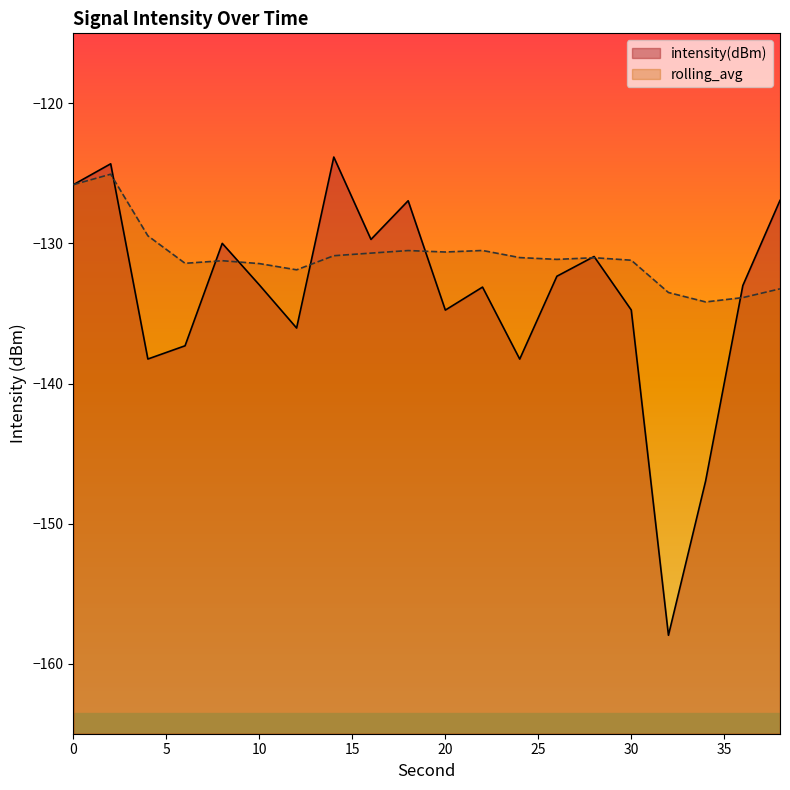

The value of rolling_avg at 16 is -130.7. True or false?

True